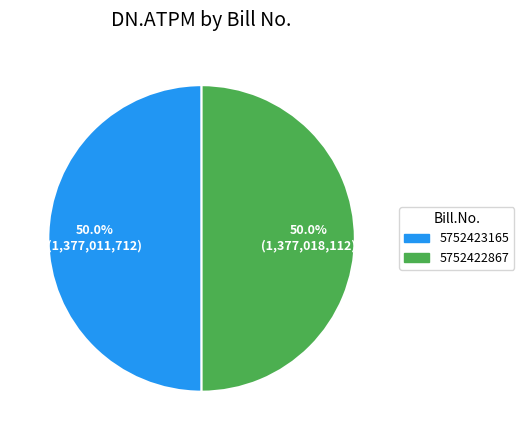

Do 5752422867 and 5752423165 together represent more than half of the pie?

Yes